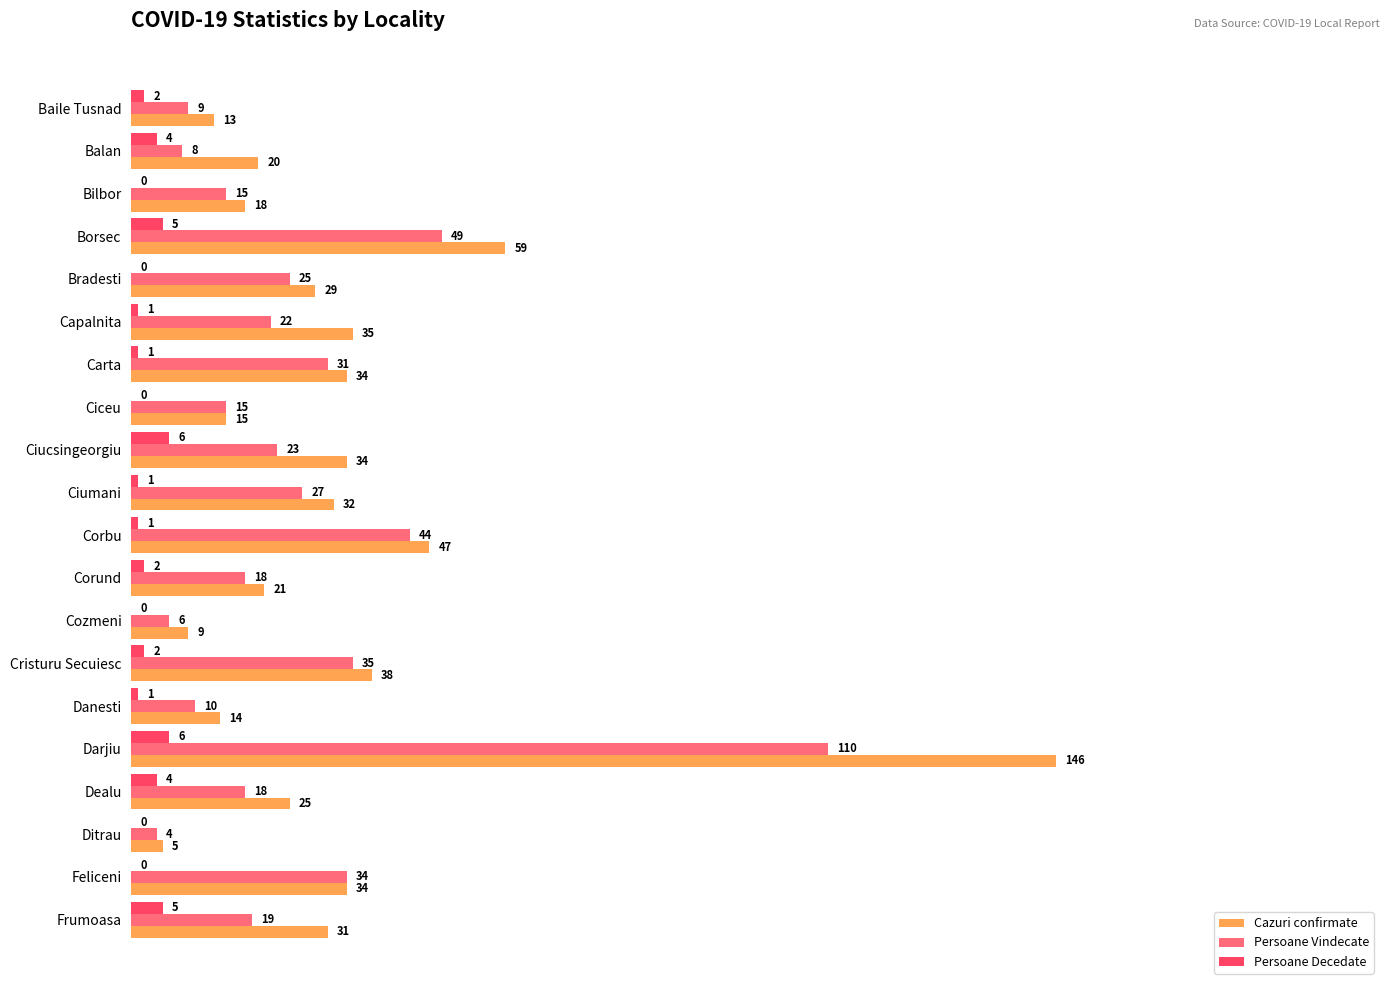

At which label does Persoane Vindecate reach its peak?

Darjiu